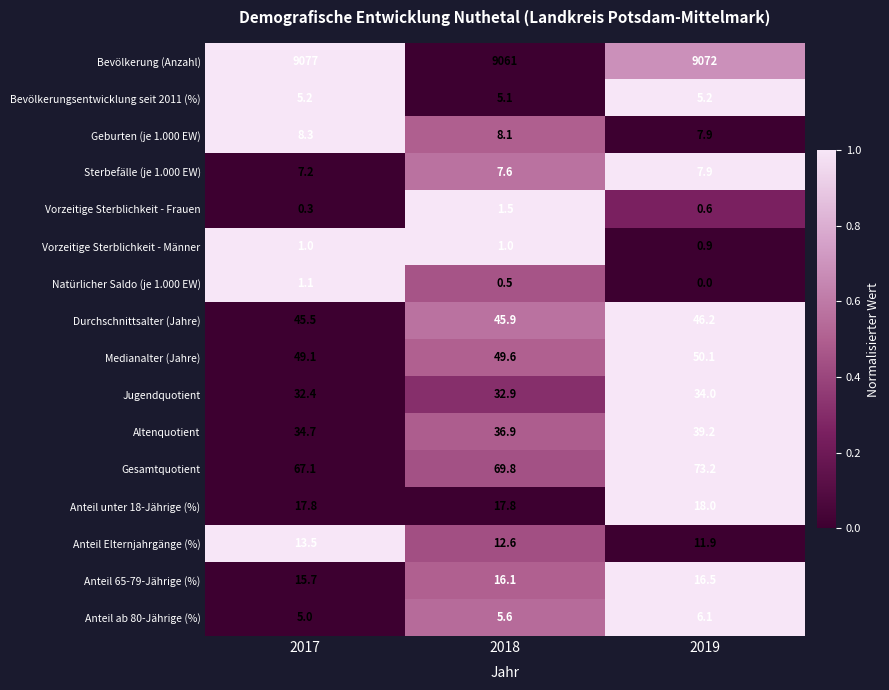

Is it true that Durchschnittsalter (Jahre) equals 46.2 at 2019?

True